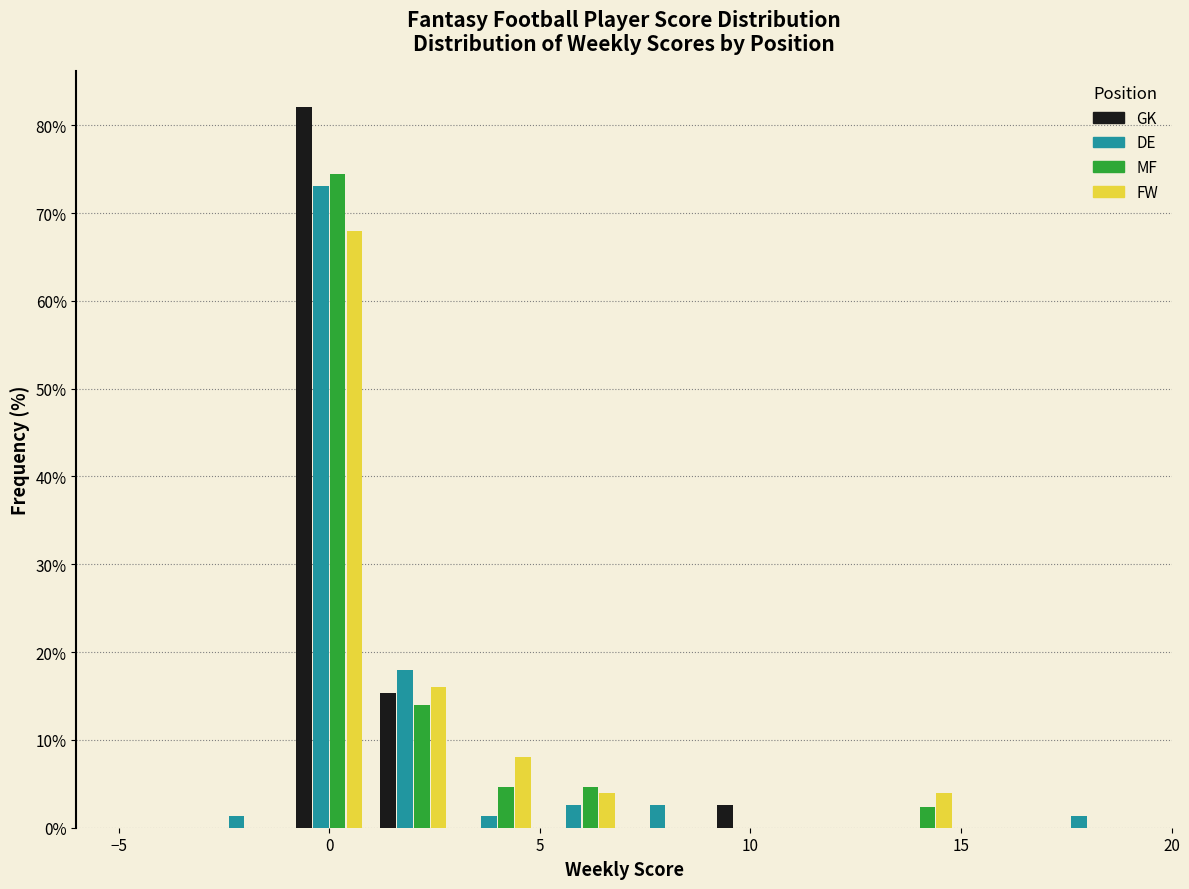

In the GK series, which range on the x-axis has the tallest bar?

-1 to 1